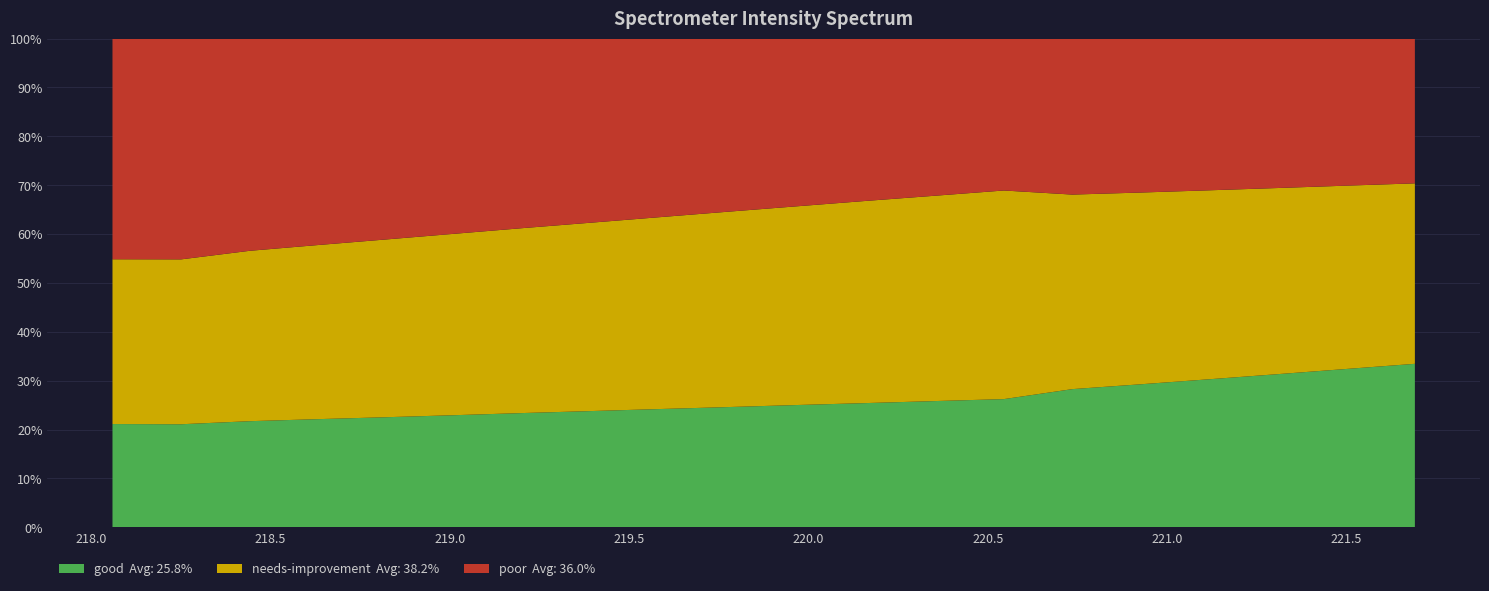

Reading left to right, what are all the values shown in this chart?

good: 218.0596=3025.6	218.2508=3093.0	218.442=3158.2	218.6332=3228.4	218.8244=3298.5	219.0156=3373.7	219.2067=3455.8	219.3979=3535.1	219.589=3618.1	219.7801=3702.8	219.9712=3791.6	220.1623=3881.2	220.3533=3975.0	220.5444=4072.7	220.7354=4169.9	220.9264=4274.1	221.1174=4383.3	221.3083=4492.1	221.4993=4600.9	221.6902=4708.2
needs-improvement: 218.0596=4826.9	218.2508=4948.2	218.442=5070.0	218.6332=5196.5	218.8244=5325.7	219.0156=5458.6	219.2067=5593.4	219.3979=5728.6	219.589=5870.0	219.7801=6015.8	219.9712=6161.8	220.1623=6316.4	220.3533=6465.8	220.5444=6627.1	220.7354=5870.0	220.9264=5728.6	221.1174=5593.4	221.3083=5458.6	221.4993=5325.7	221.6902=5196.5
poor: 218.0596=6465.8	218.2508=6627.1	218.442=6316.4	218.6332=6161.8	218.8244=6015.8	219.0156=5870.0	219.2067=5728.6	219.3979=5593.4	219.589=5458.6	219.7801=5325.7	219.9712=5196.5	220.1623=5070.0	220.3533=4948.2	220.5444=4826.9	220.7354=4708.2	220.9264=4600.9	221.1174=4492.1	221.3083=4383.3	221.4993=4274.1	221.6902=4169.9